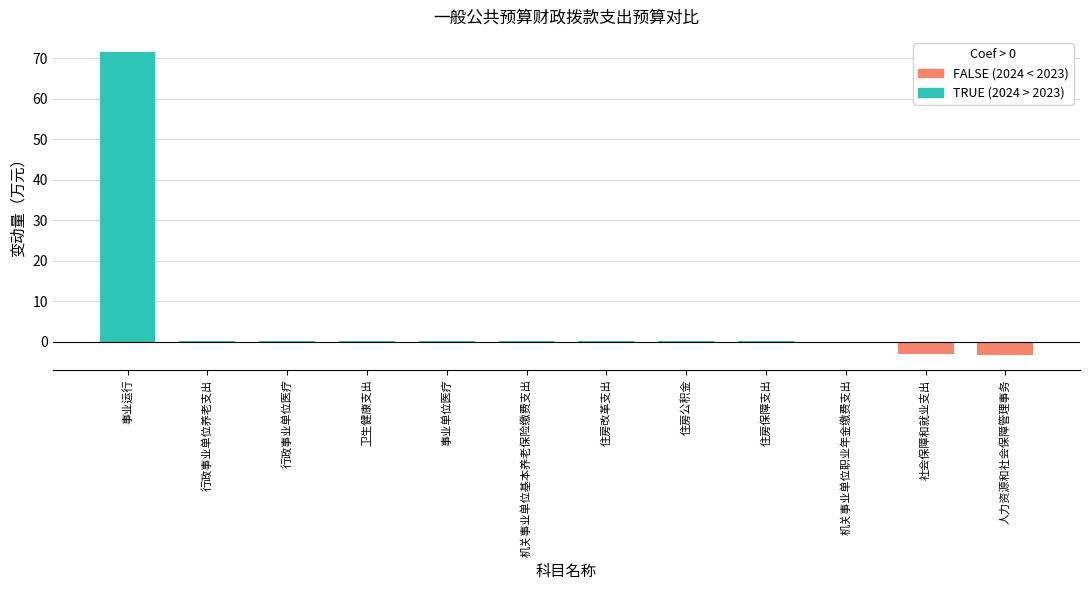

What is the sum of all values?

66.8